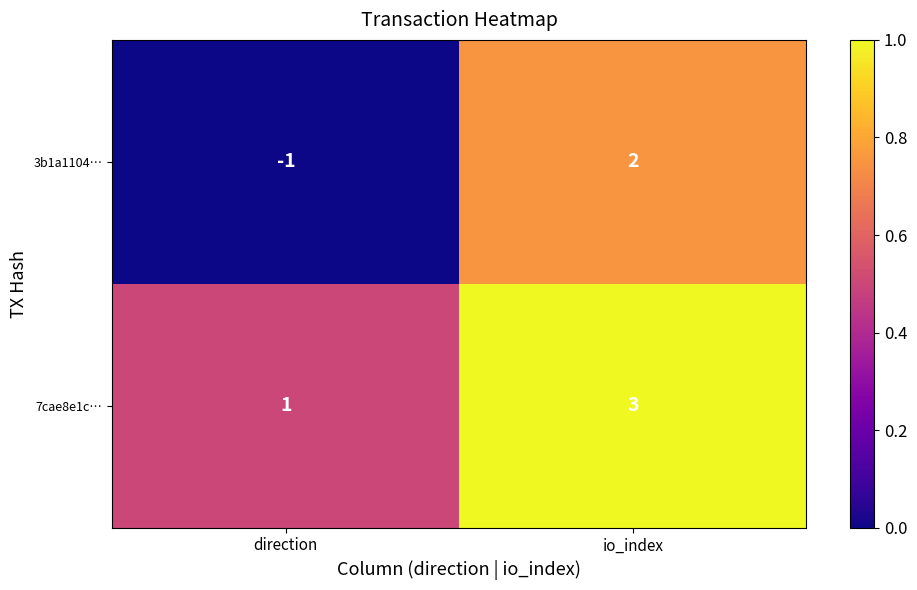

Where is 7cae8e1c… nearest to the value 2?

direction